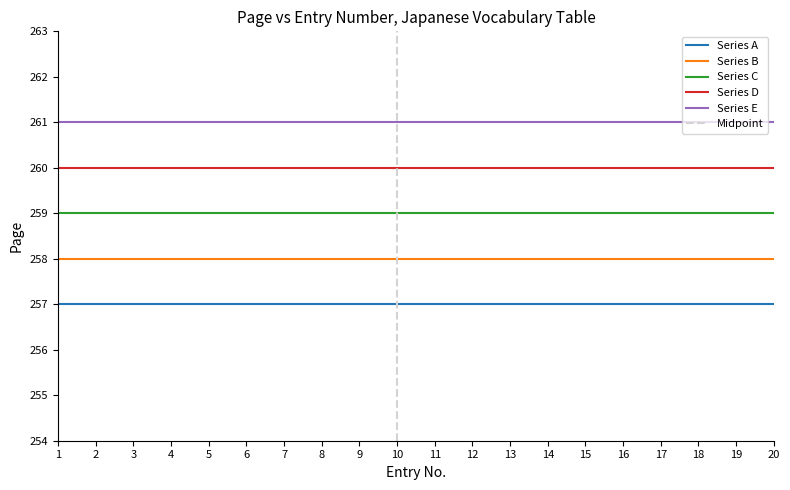

True or false: Page and No. intersect in this chart.

False